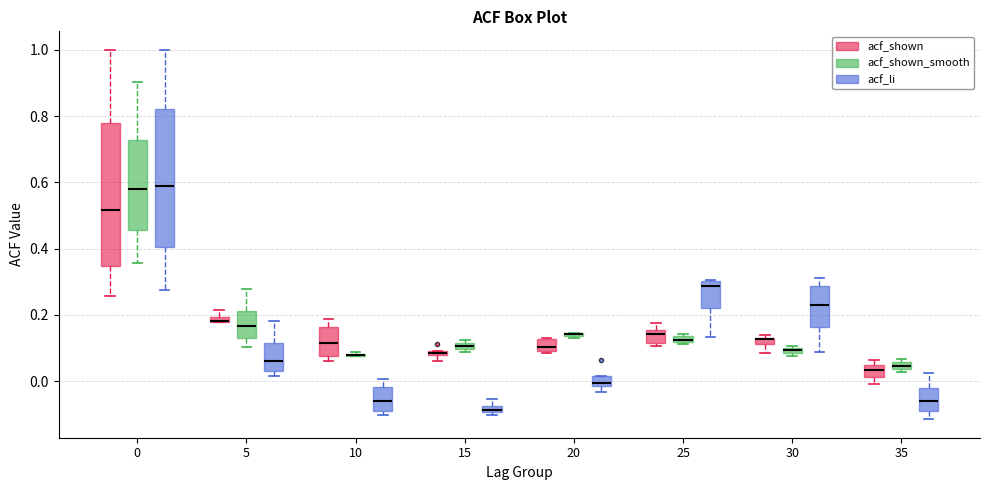

Where does the upper whisker of the box for 10 (acf_li) end on the y-axis? The values are not printed on the chart, so give them approximately, as read against the axis.

0.00